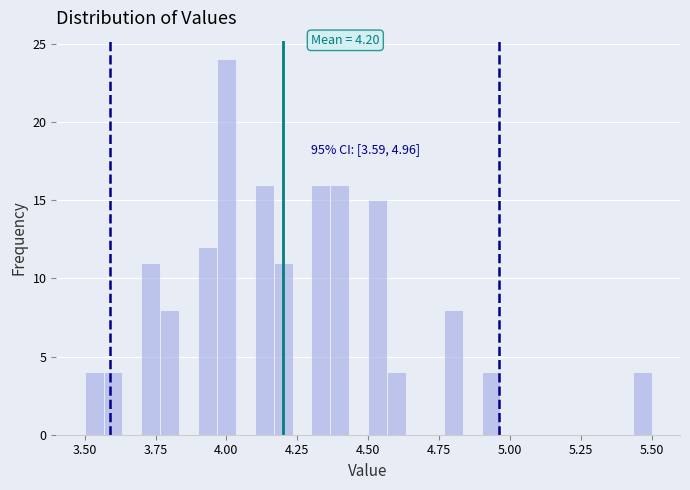

Read against the x-axis, roughly where is the centre of the tallest bar?

4.00